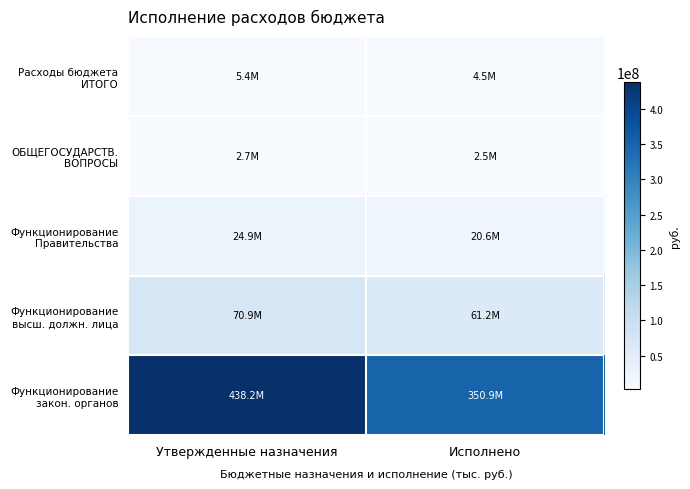

At which category is the sum across all series the highest?

Утвержденные назначения